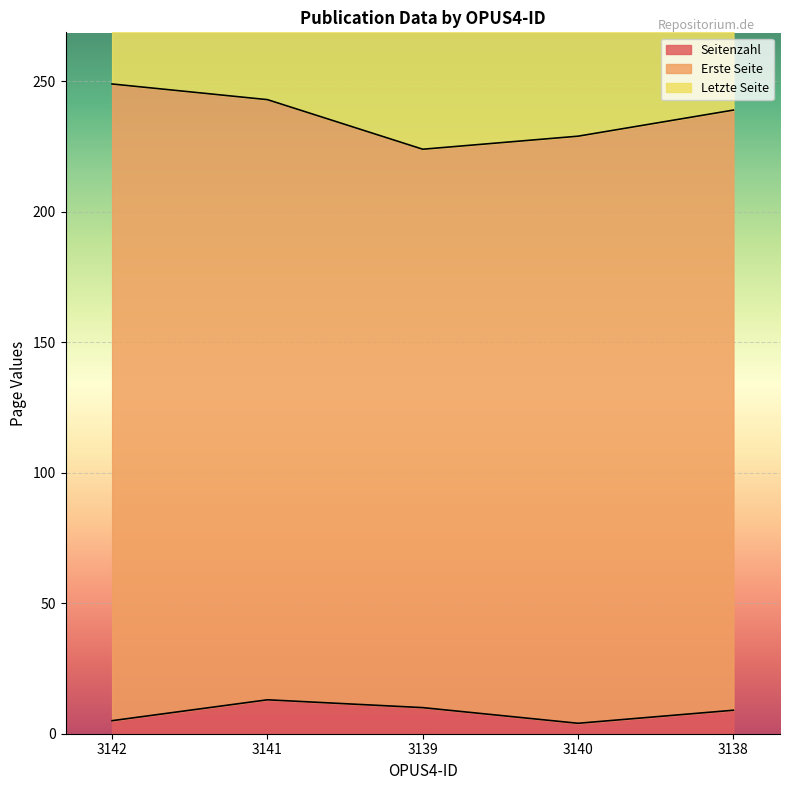

Between 3140 and 3142, which is larger?

3142